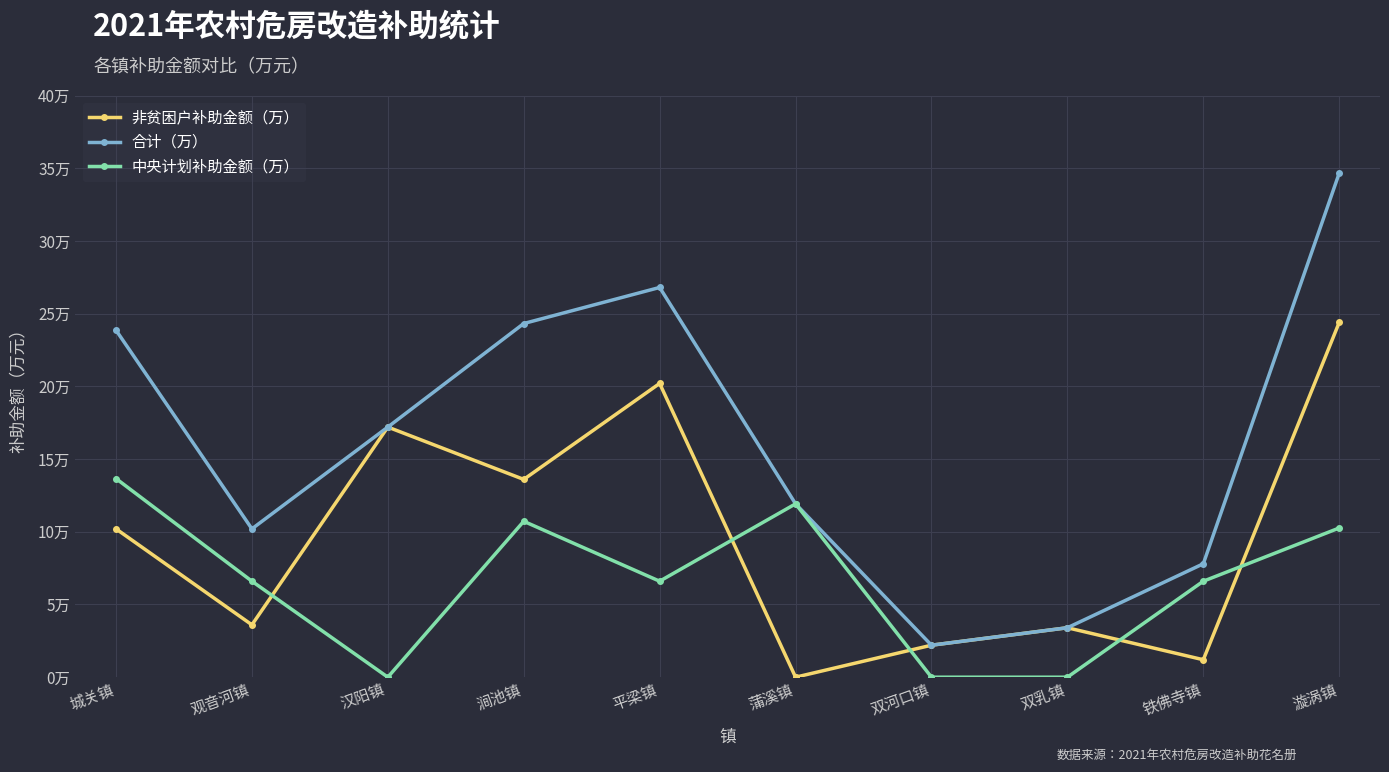

Is this an area chart (filled region under the line)?

No